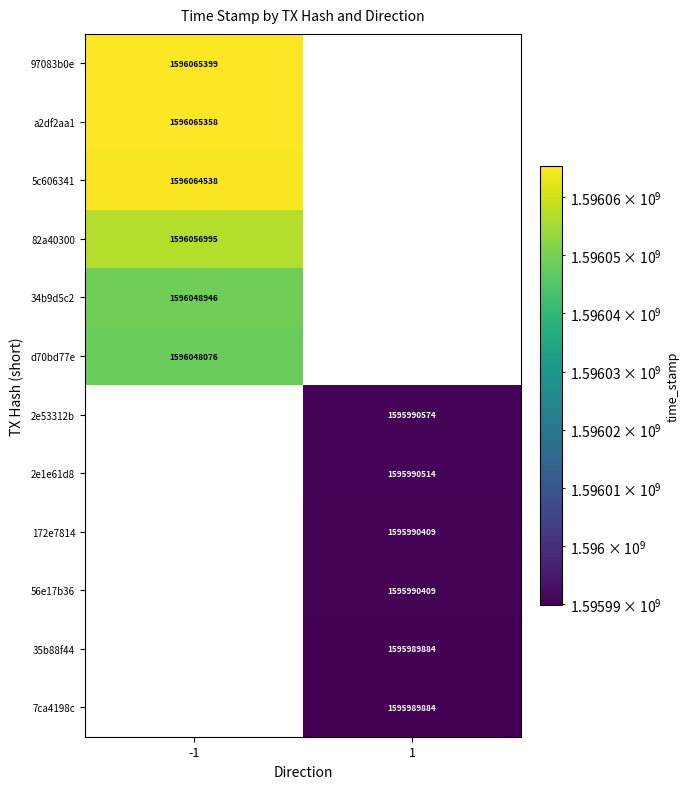

What is the average value of the 5c606341 series?

798032269